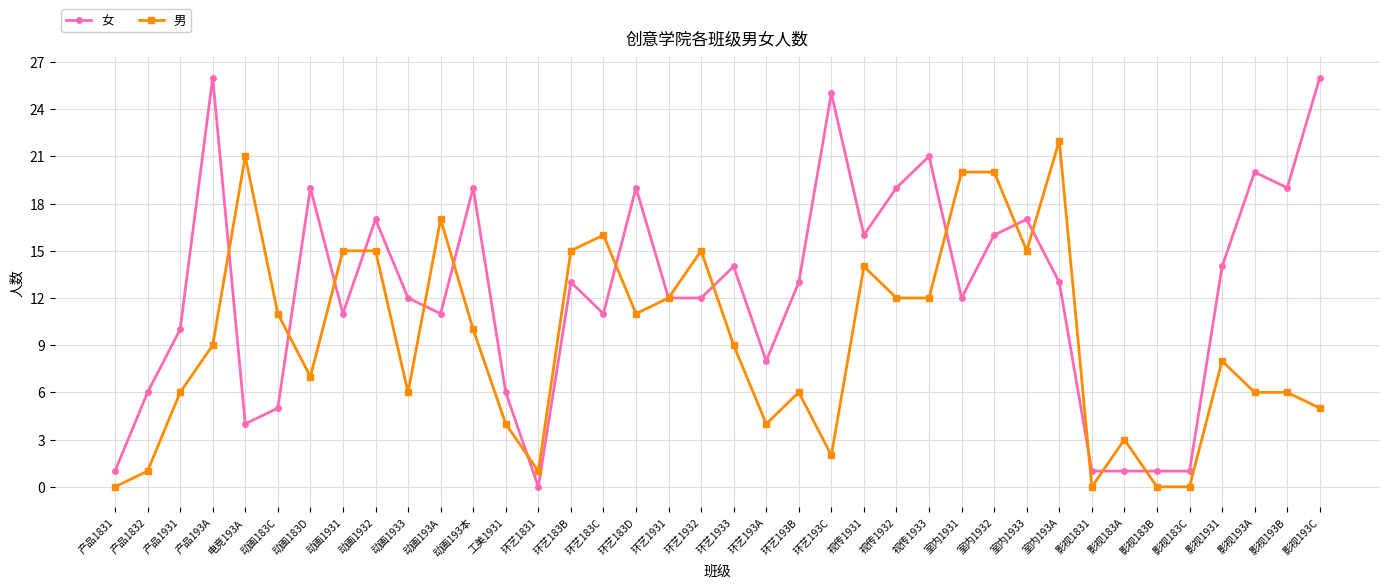

What is the label of the 19th point from the right?

环艺1933